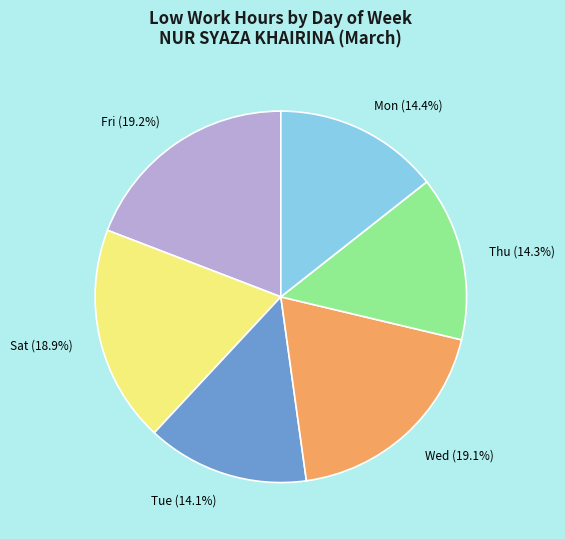

Does Sat represent more than half of the total?

No